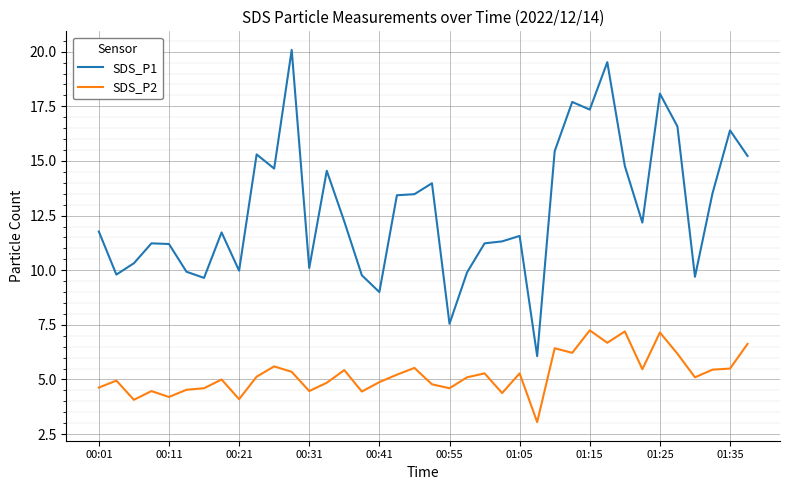

Rank the series by their maximum value, from highest to lowest.

SDS_P1, SDS_P2